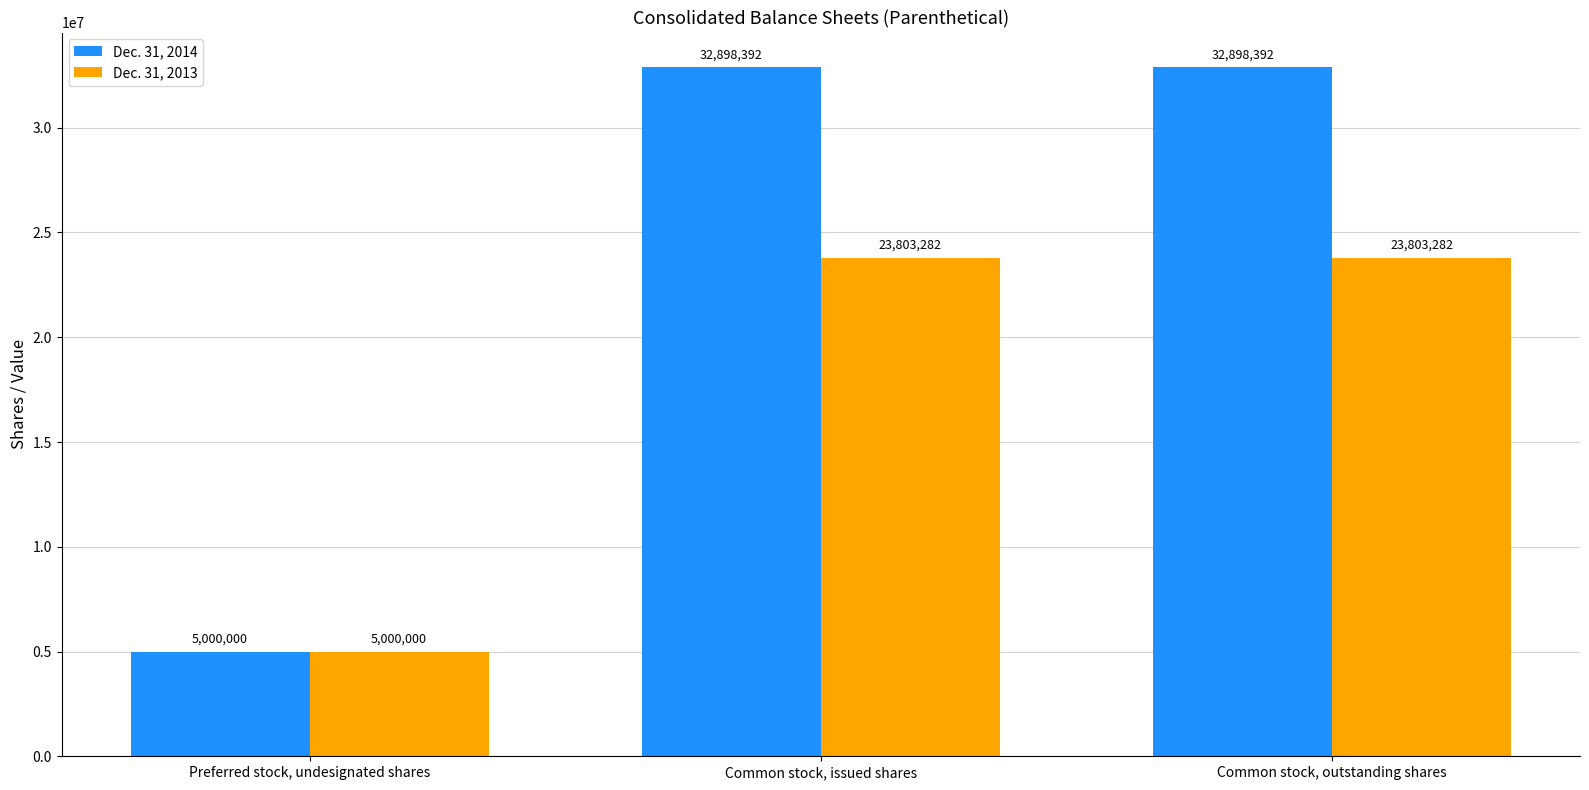

What is the highest value of the Dec. 31, 2013 series?

23803282